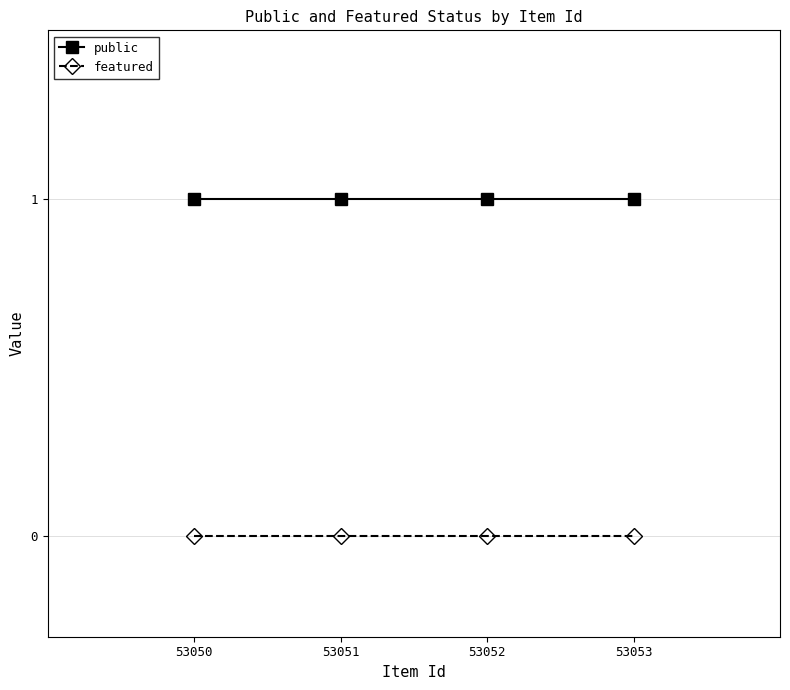

True or false: featured and public intersect in this chart.

False